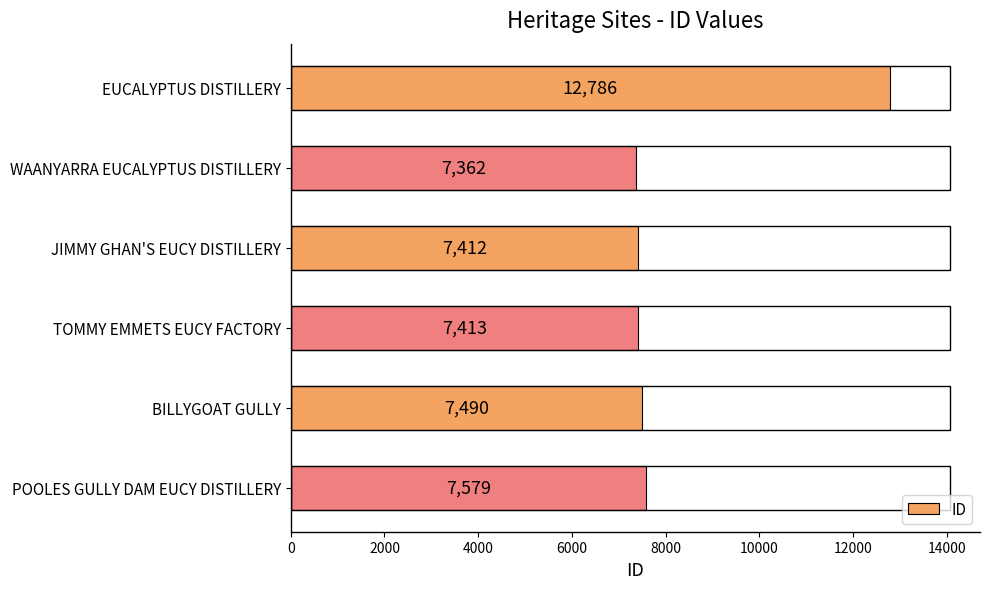

What is the maximum value shown in the chart?

12786